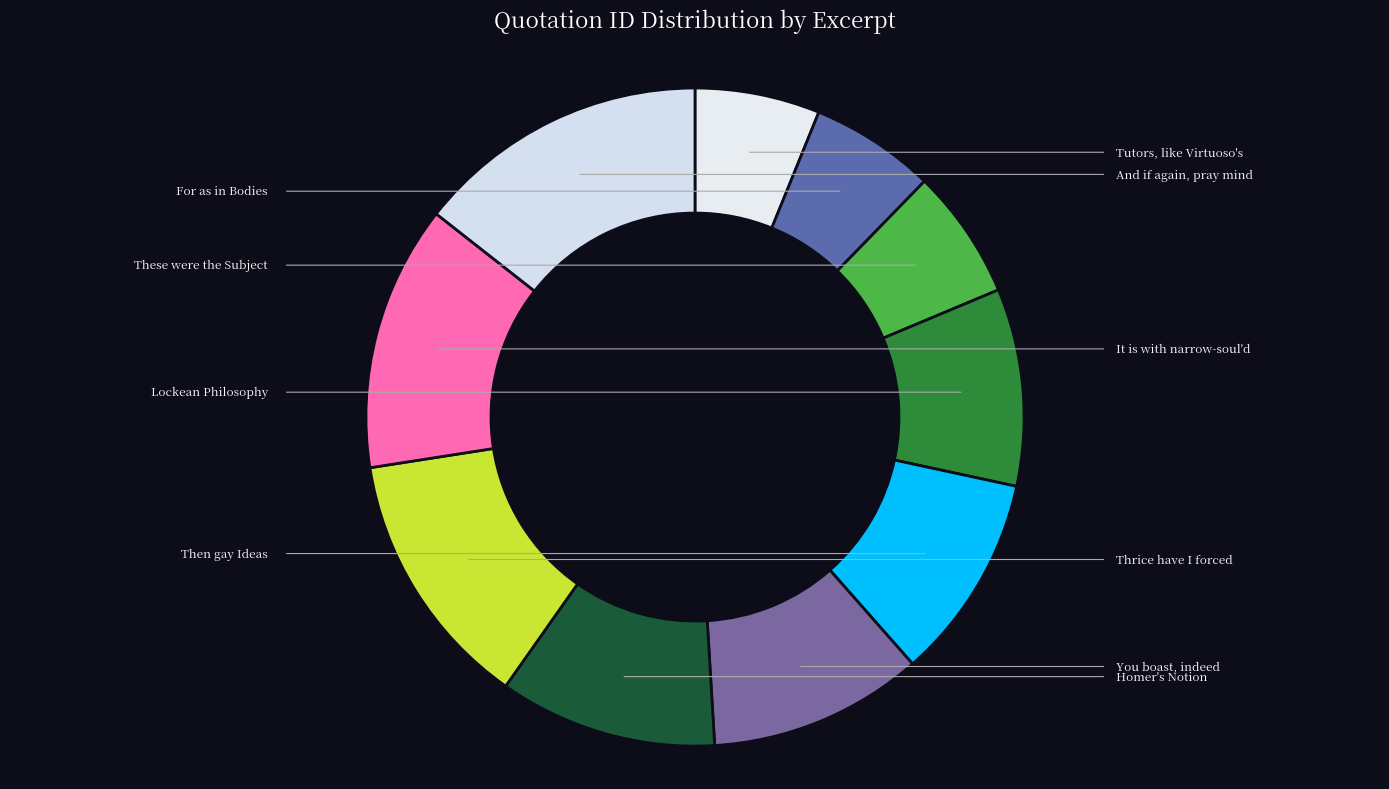

Approximately how many times larger is the value at Thrice have I forced compared to Then gay Ideas?

1.3